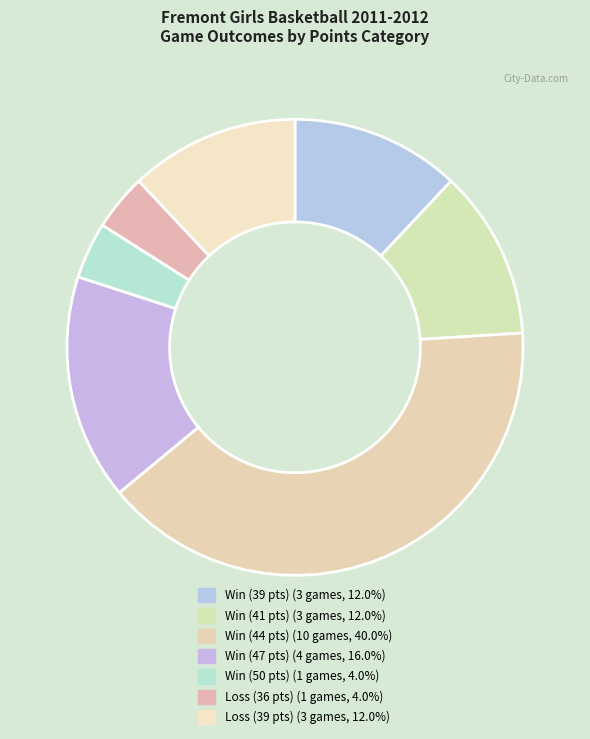

Count the number of slices in the pie.

7